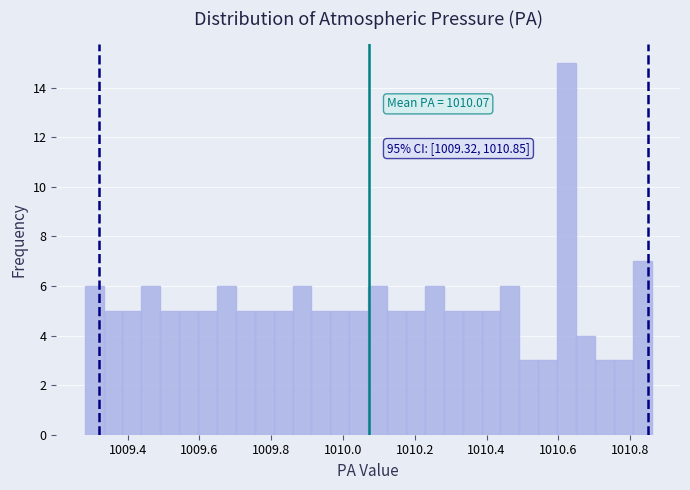

Read against the x-axis, roughly where is the centre of the tallest bar?

1010.62